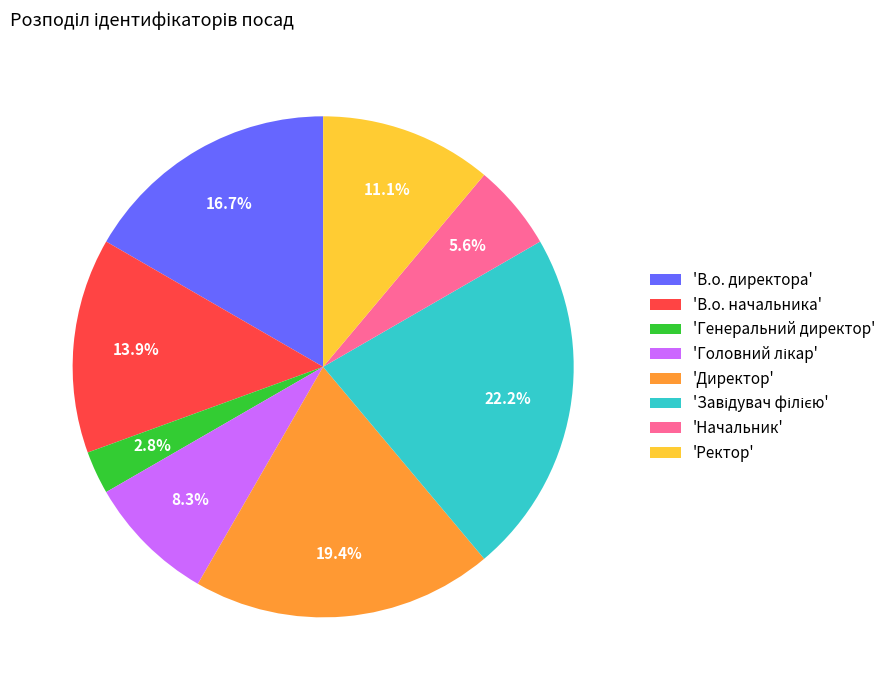

Approximately how many times larger is the value at 'Директор' compared to 'В.о. начальника'?

1.4